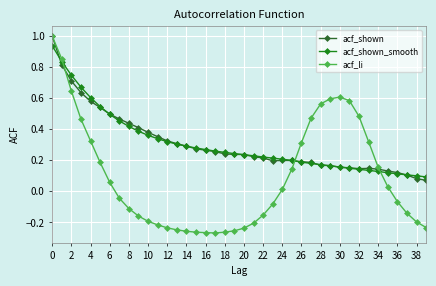

Which series has the largest range (max minus min)?

acf_li